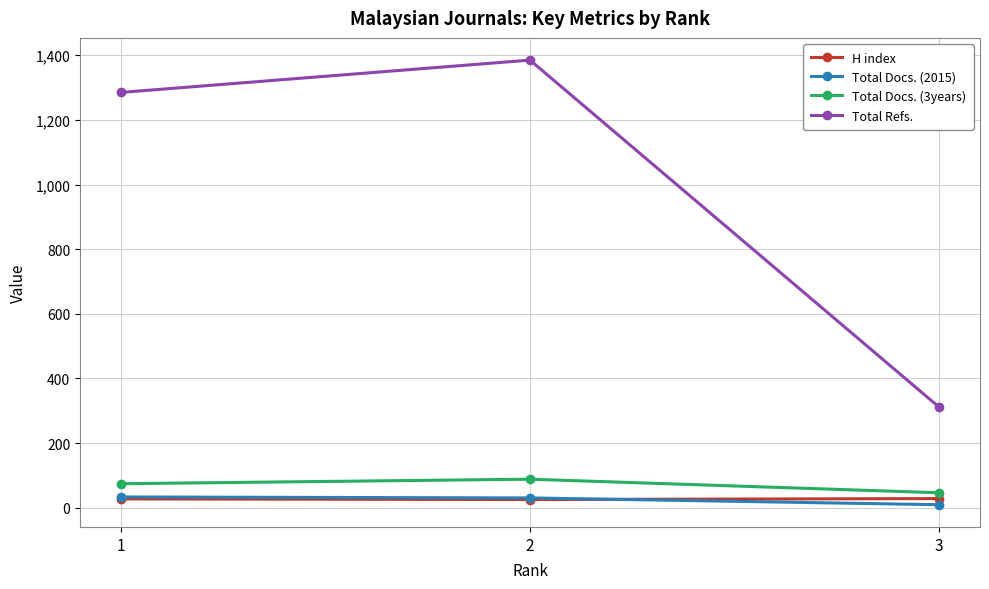

What is the value of the Total Docs. (2015) point at the 3rd from the left?

9